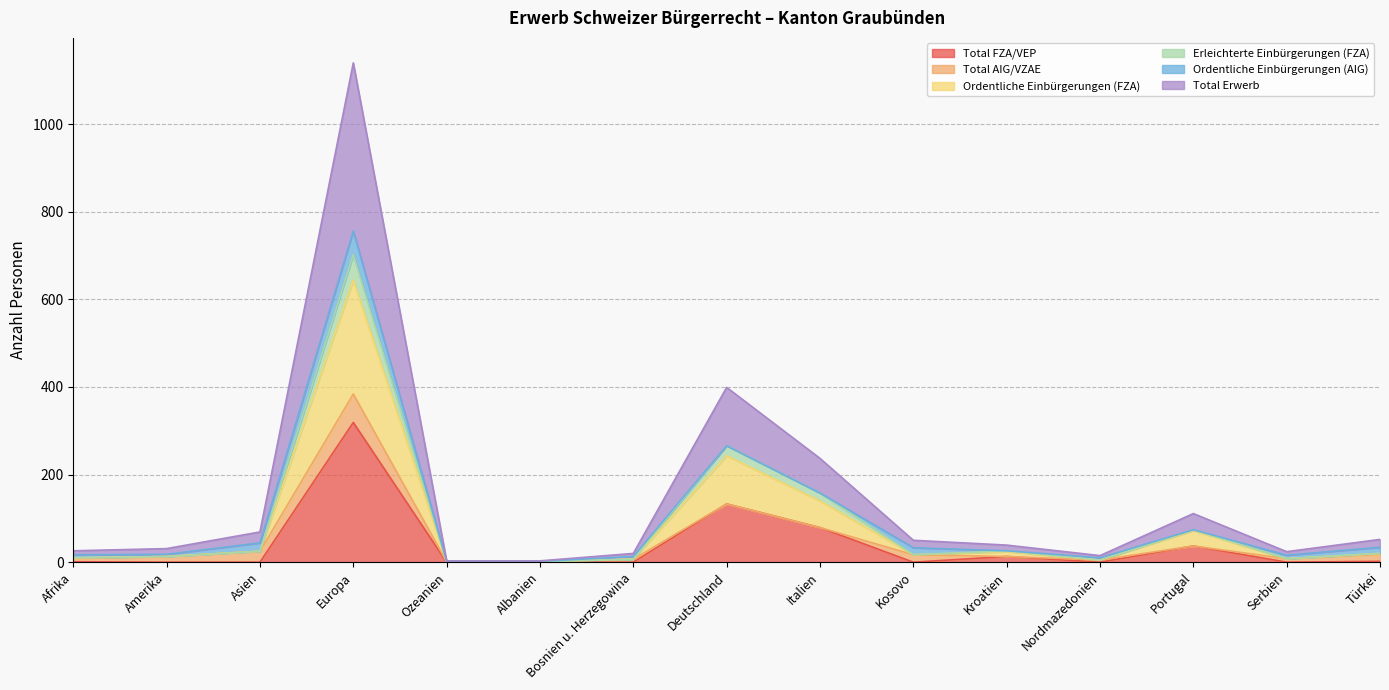

Which category has the lowest value across all series?

Amerika